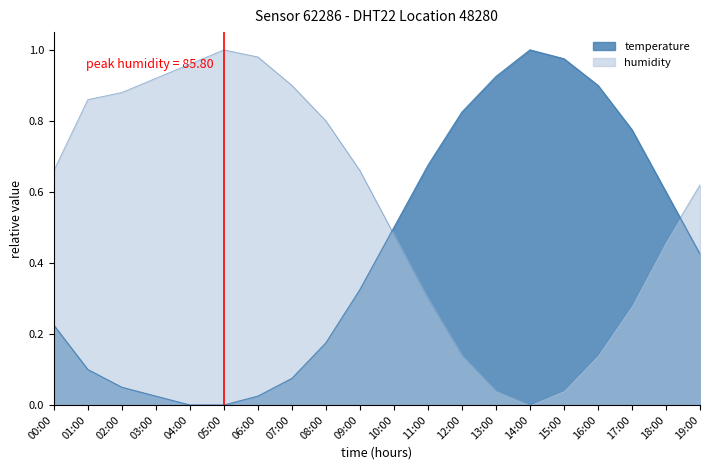

Which category has the lowest value across all series?

04:00